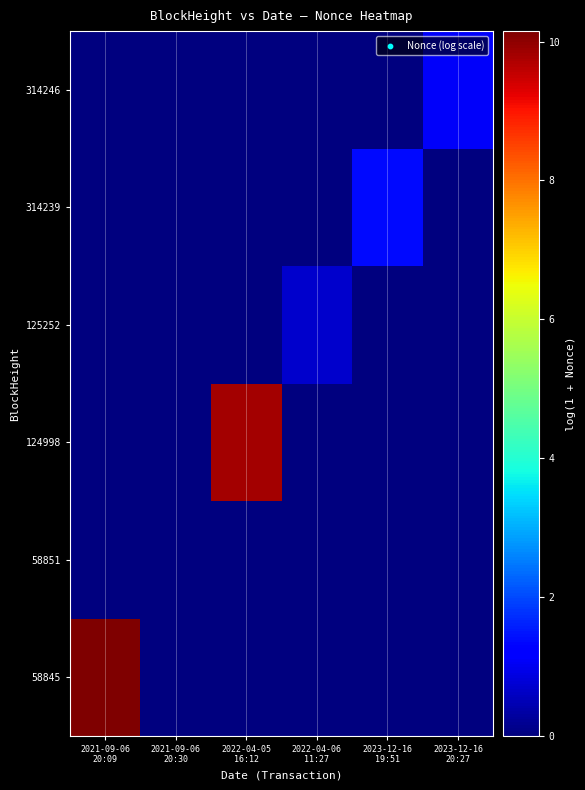

At which category is the sum across all series the highest?

2021-09-06
20:09